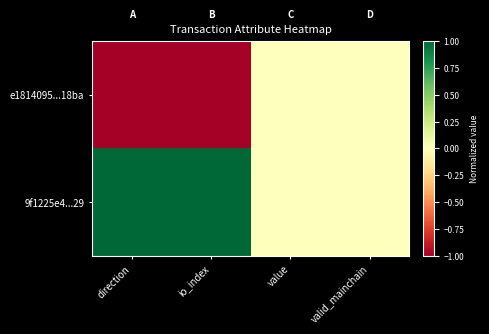

At which category is the sum across all series the highest?

direction